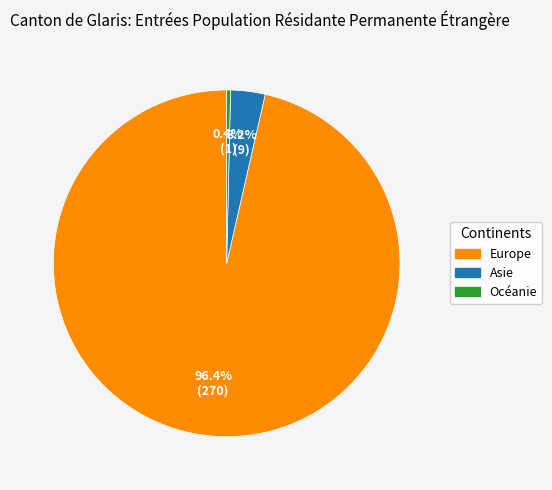

Count the number of slices in the pie.

3